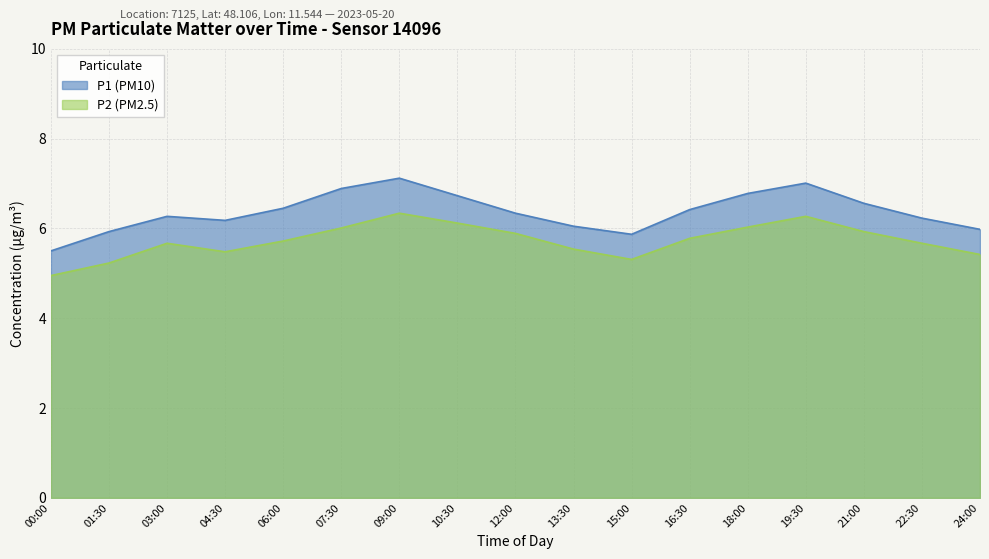

Reading right to left, extract all data points from this chart.

P1: 6.0	6.2	6.6	7.0	6.8	6.4	5.9	6.0	6.3	6.7	7.1	6.9	6.5	6.2	6.3	5.9	5.5
P2: 5.4	5.7	5.9	6.3	6.0	5.8	5.3	5.5	5.9	6.1	6.3	6.0	5.7	5.5	5.7	5.2	5.0